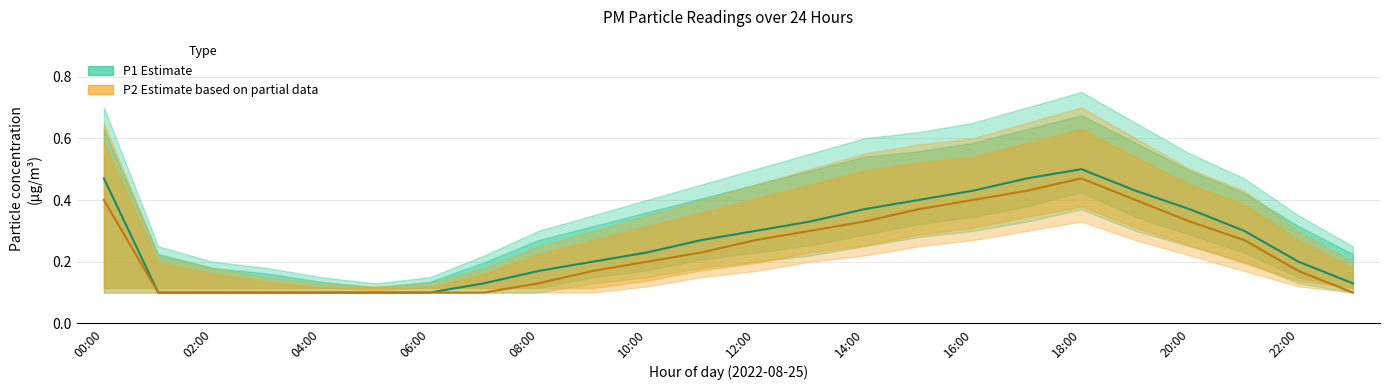

The value of P1 (Estimate) at 22:00 is 0.5. True or false?

False